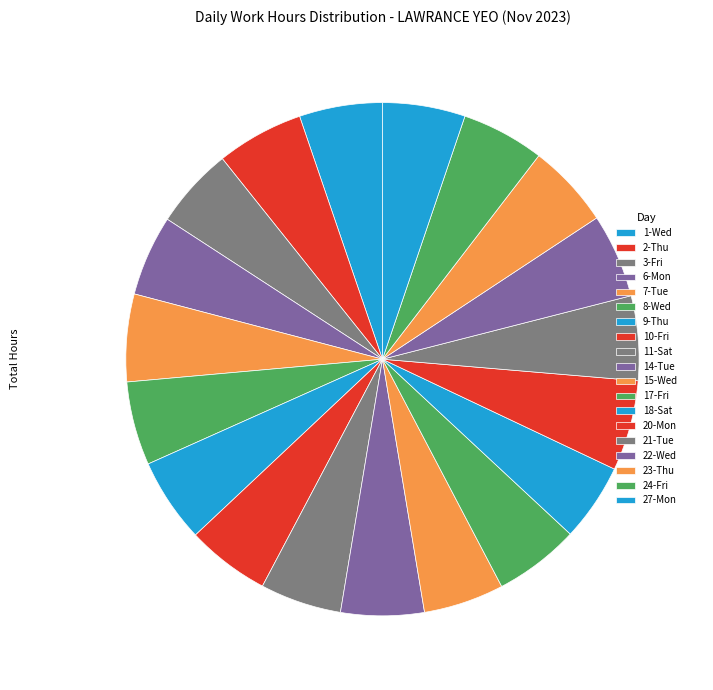

To the nearest percent, what is the average slice percentage?

5%